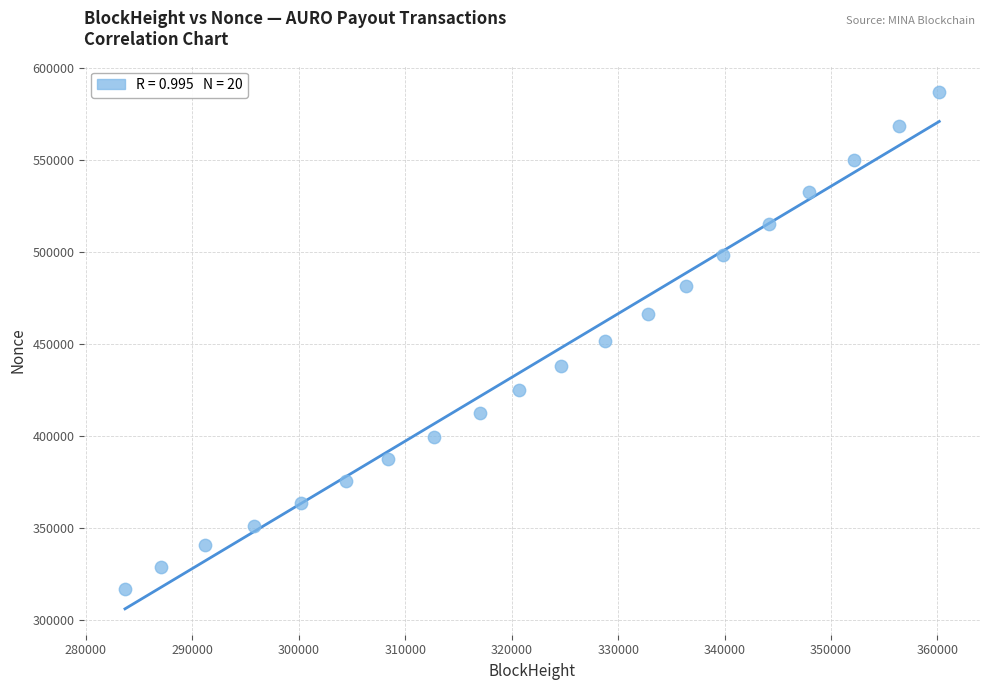

What is the range of X values (max minus min)?

76498